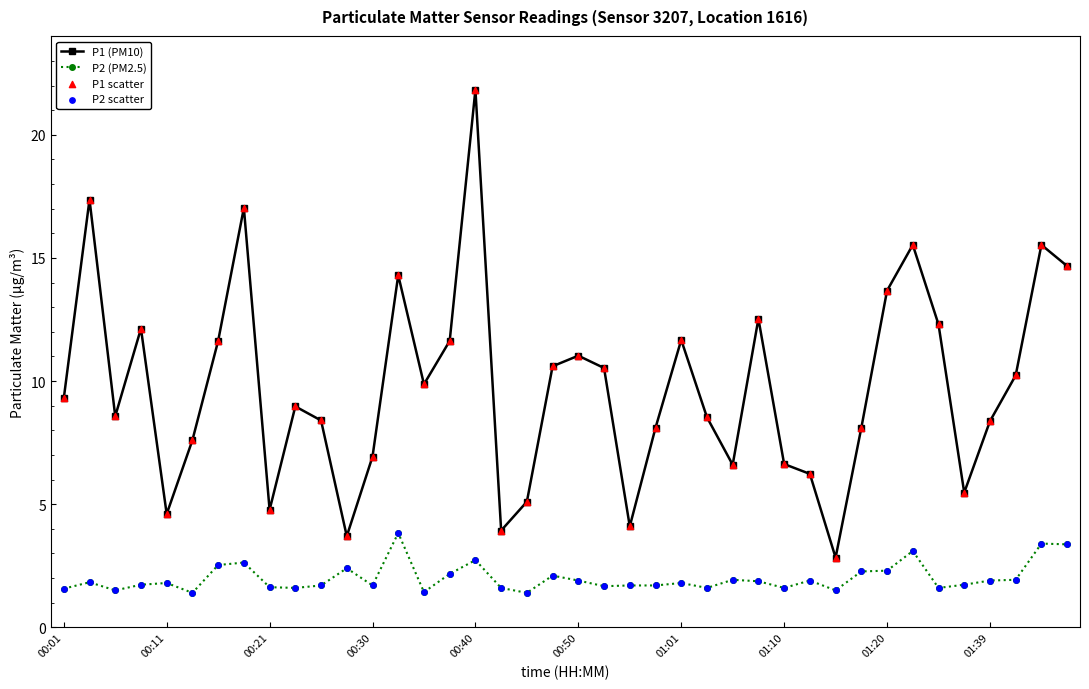

At how many categories does at least one series exceed 12?

11